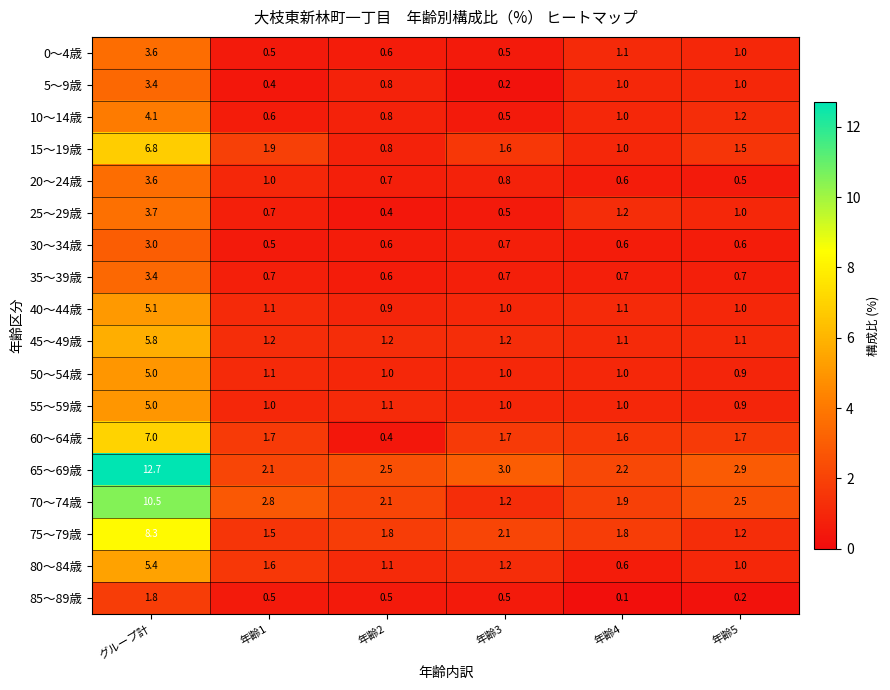

What is the greatest value displayed?

12.7